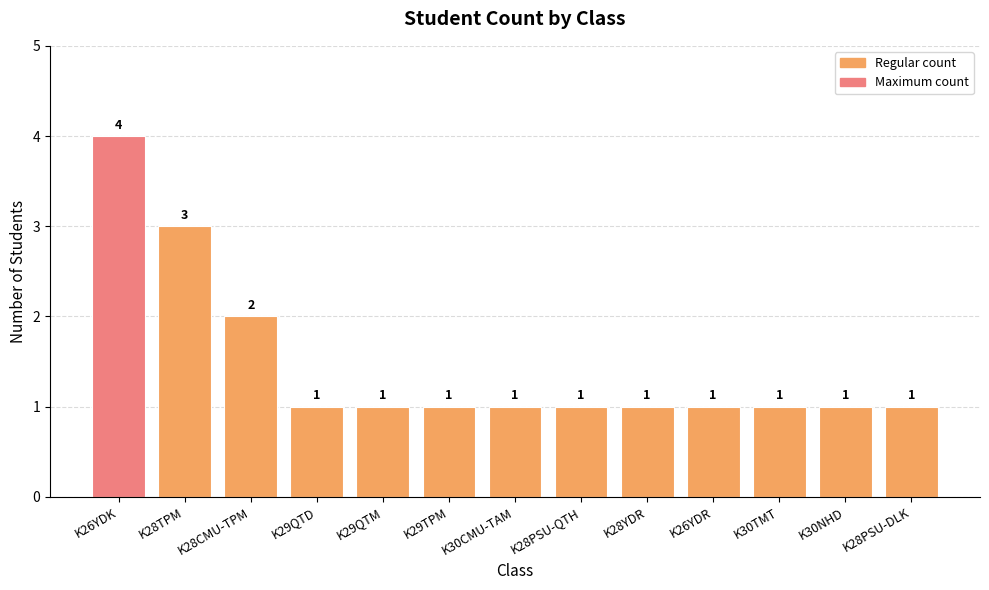

What is the maximum value shown in the chart?

4